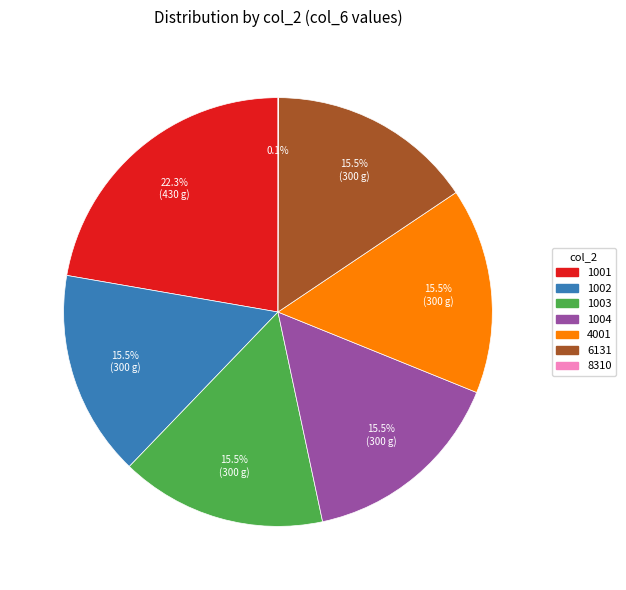

How much of the chart is everything except 1004?

84.5%